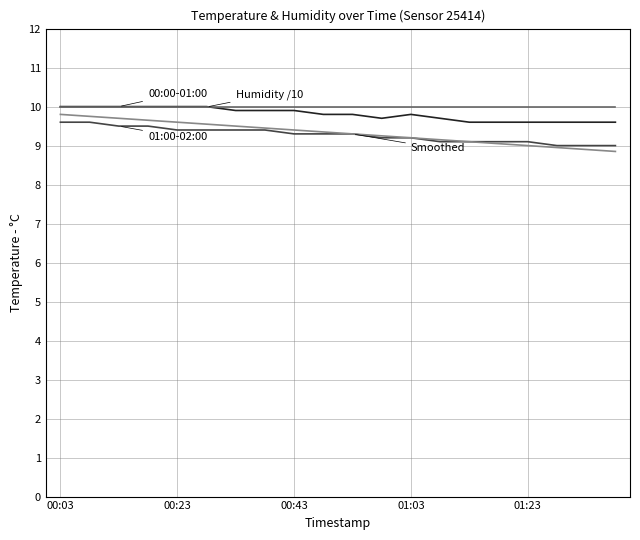

What is the maximum value shown in the chart?

10.0